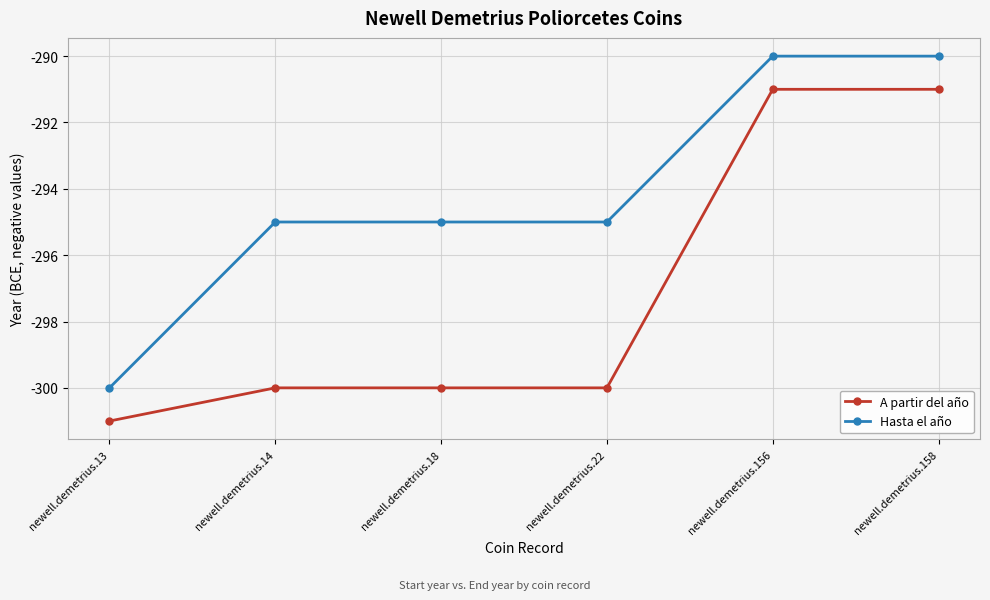

Is it true that Hasta el año equals -510 at newell.demetrius.156?

False